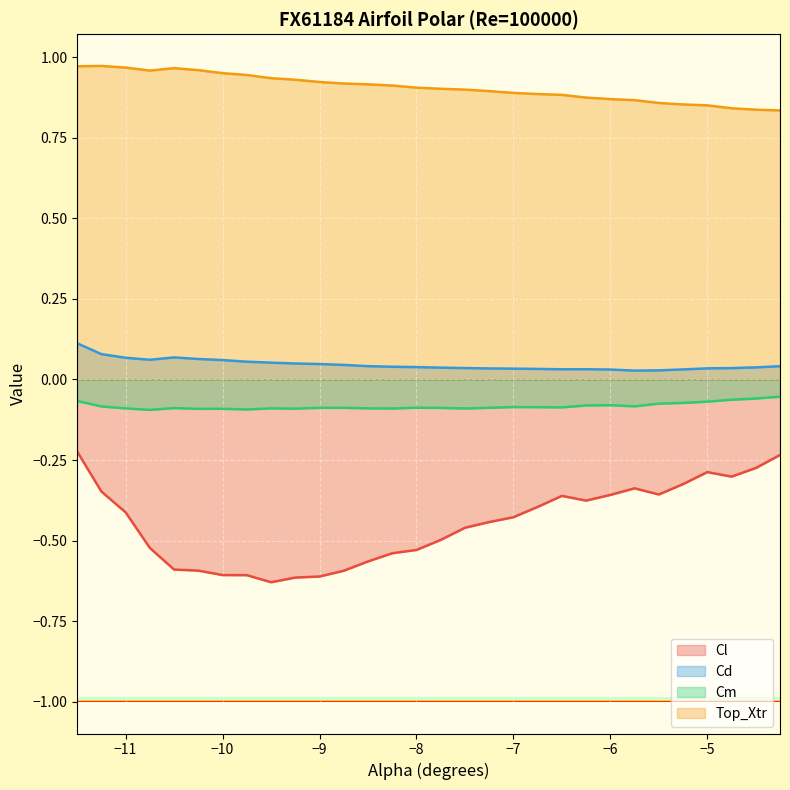

The value of Cm at −5 is -0.0. True or false?

False